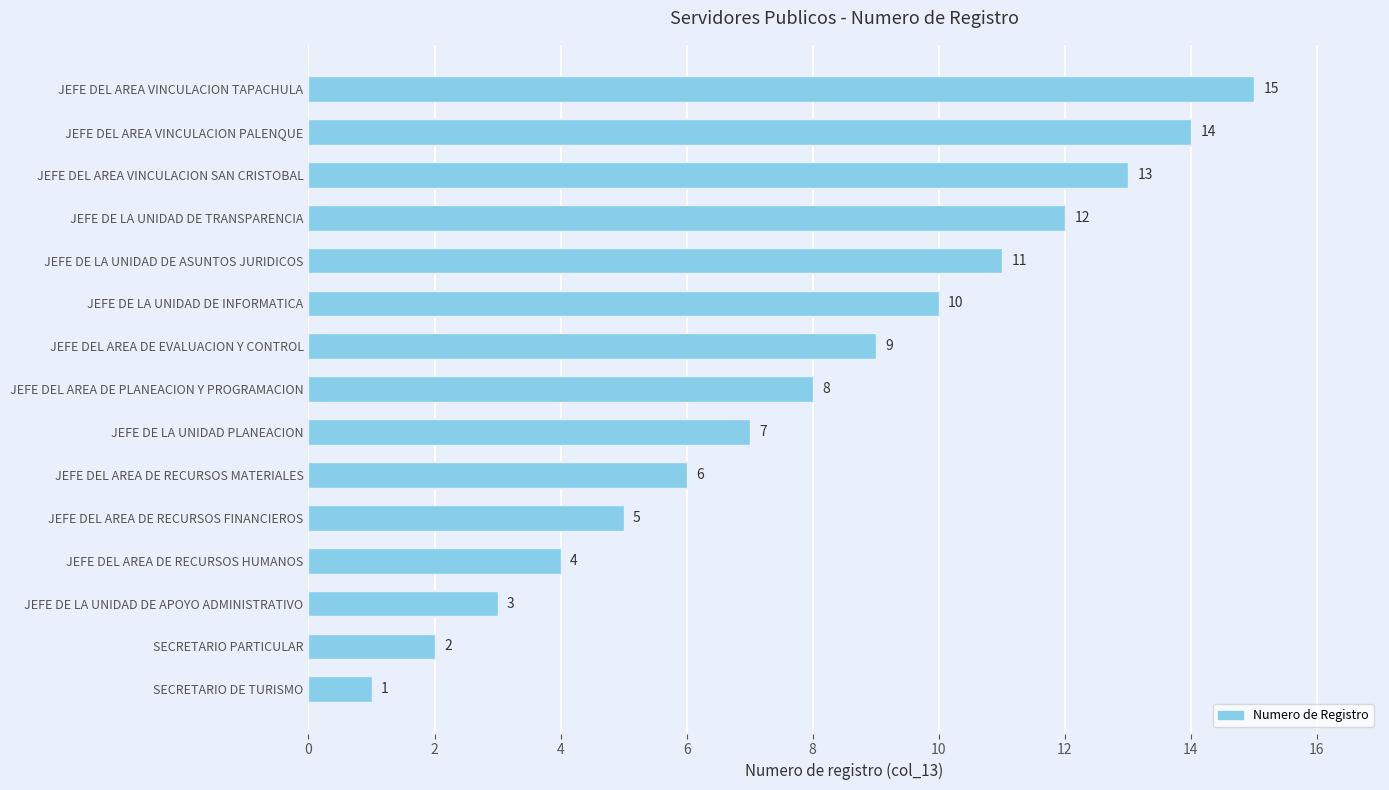

How many series are shown in this chart?

1